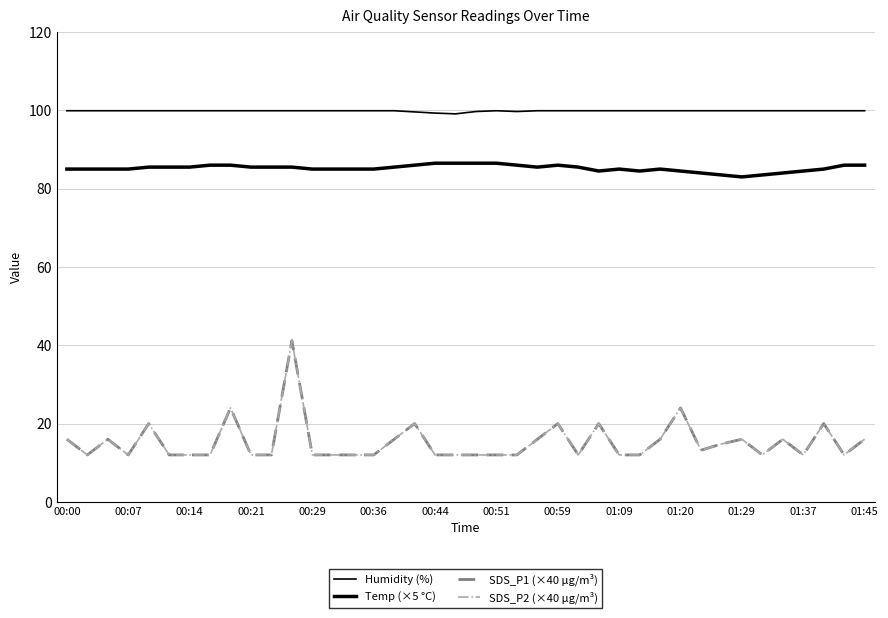

True or false: Humidity (%) and SDS_P1 (×40 µg/m³) cross at least once.

False